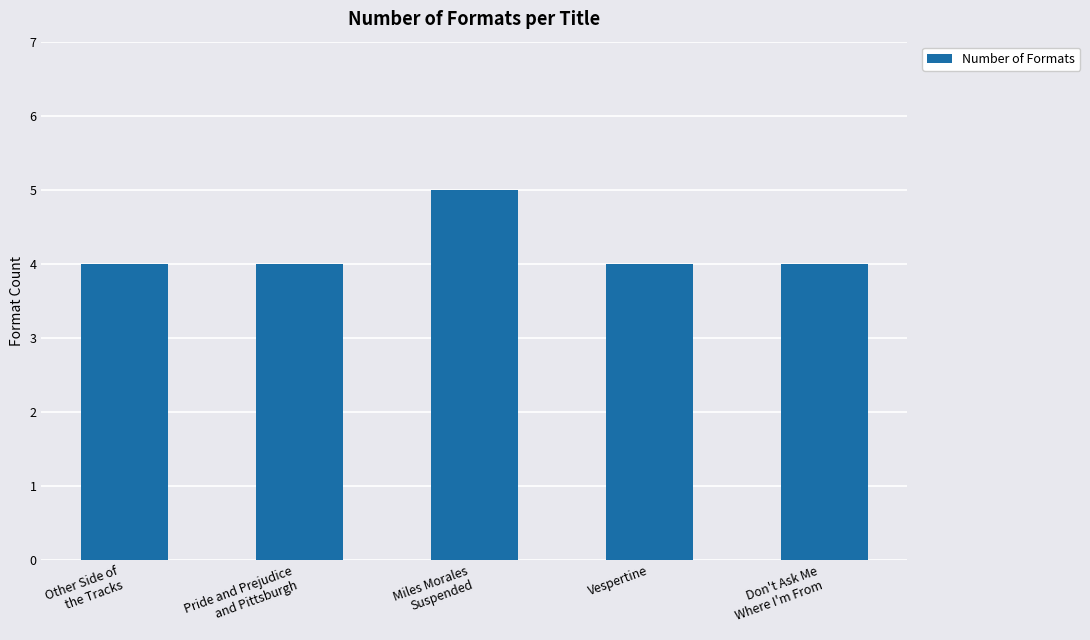

Is it true that the value at Miles Morales
Suspended is 3?

False